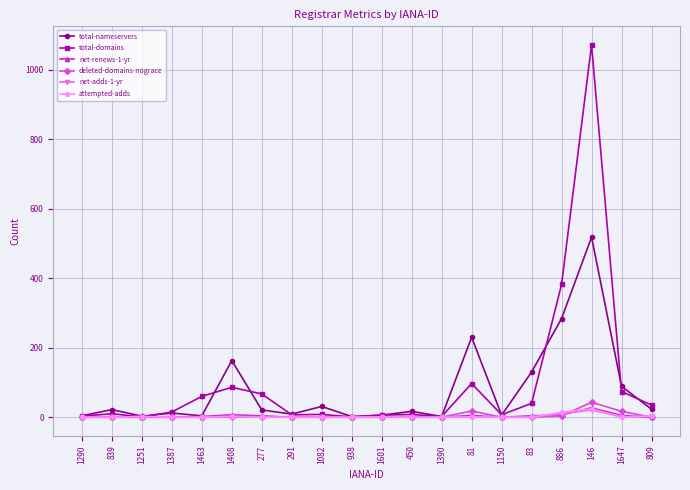

How many lines are shown in the chart?

6